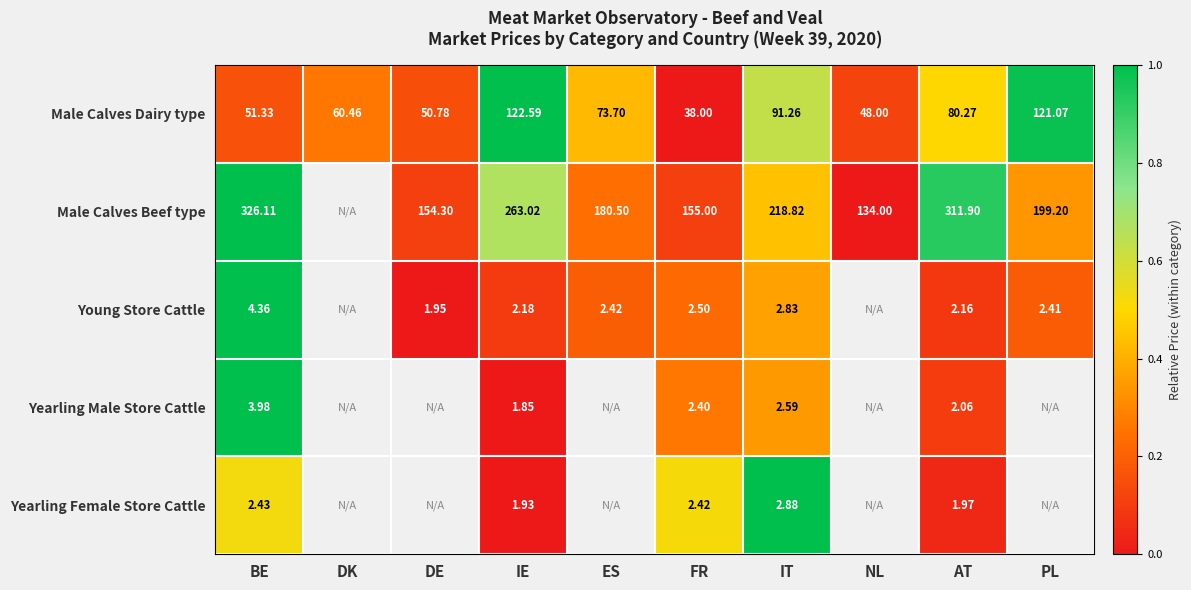

At which label does Male Calves Dairy type reach its minimum?

FR